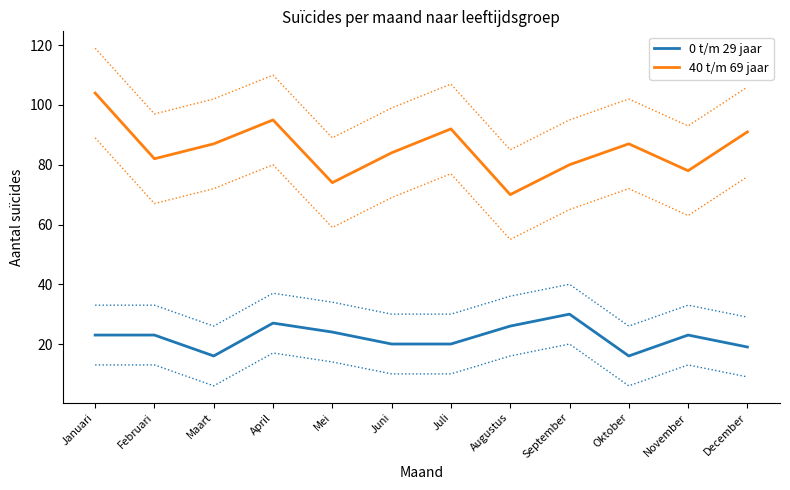

Which series has the largest total across all categories?

40 t/m 69 jaar